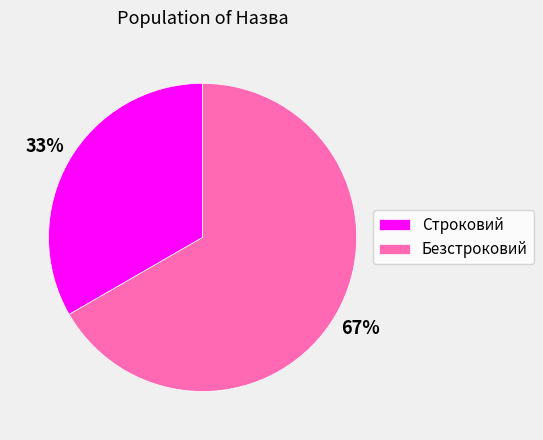

To the nearest percent, what is the combined percentage of Безстроковий and Строковий?

100%